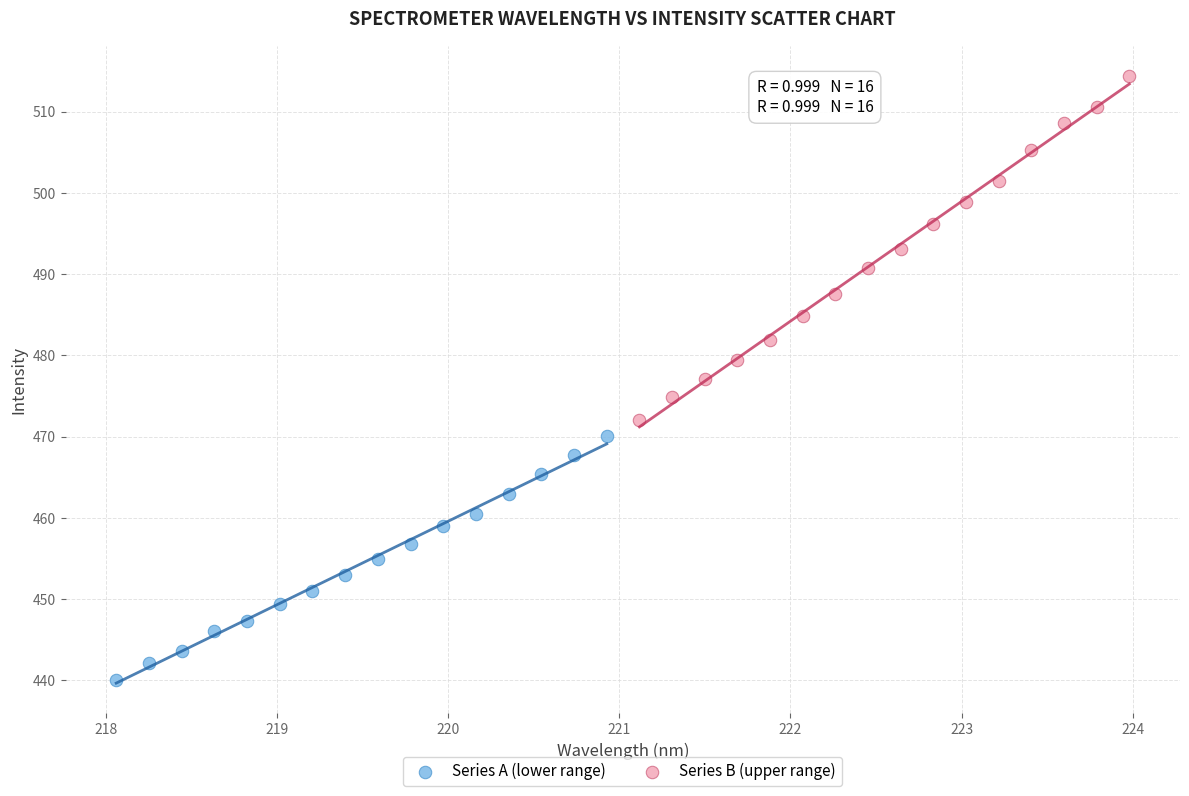

Which series contains the highest Y value?

Series B (upper range)